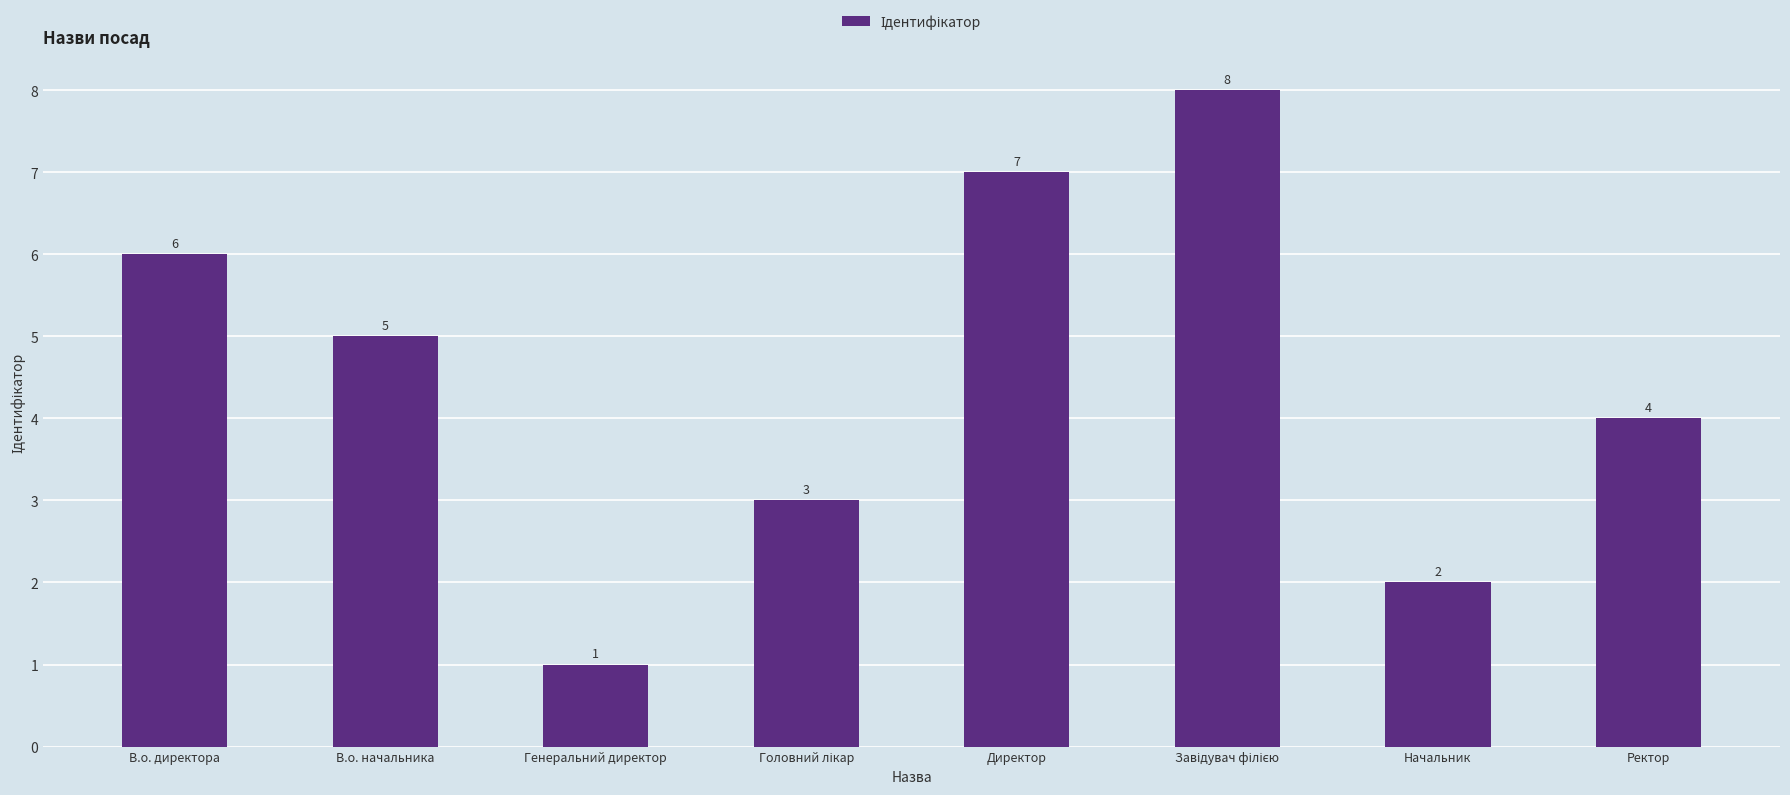

Is it true that the value at Ректор is 4?

True